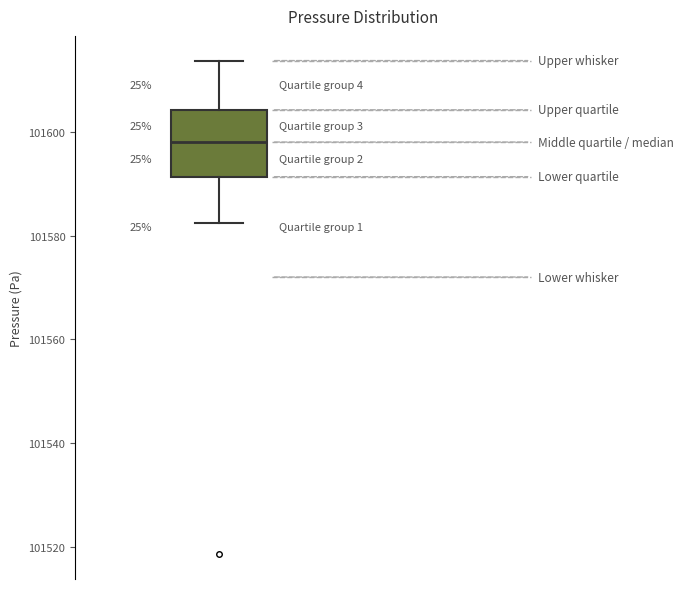

Transcribe this box plot: give where the median line is, the range the box spans, and where the two whiskers end, as read against the y-axis. The values are not printed on the chart, so give them approximately, as read against the axis.

median 101598, box 101592 to 101604, whiskers 101582 to 101614